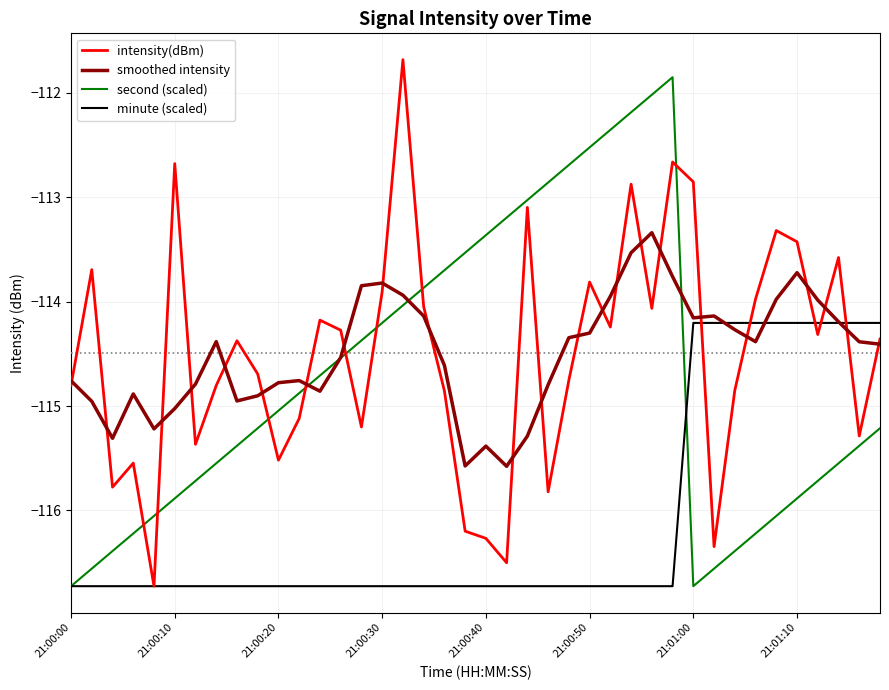

What are all the series names shown in the legend?

intensity(dBm), smoothed intensity, second (scaled), minute (scaled)